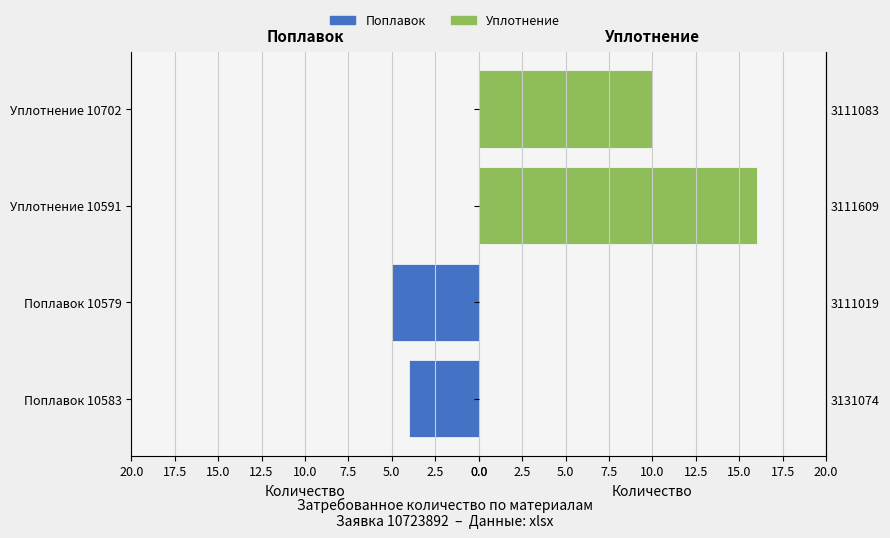

Is the value of Уплотнение at Уплотнение 10591 greater than the value of Поплавок at Уплотнение 10591?

Yes